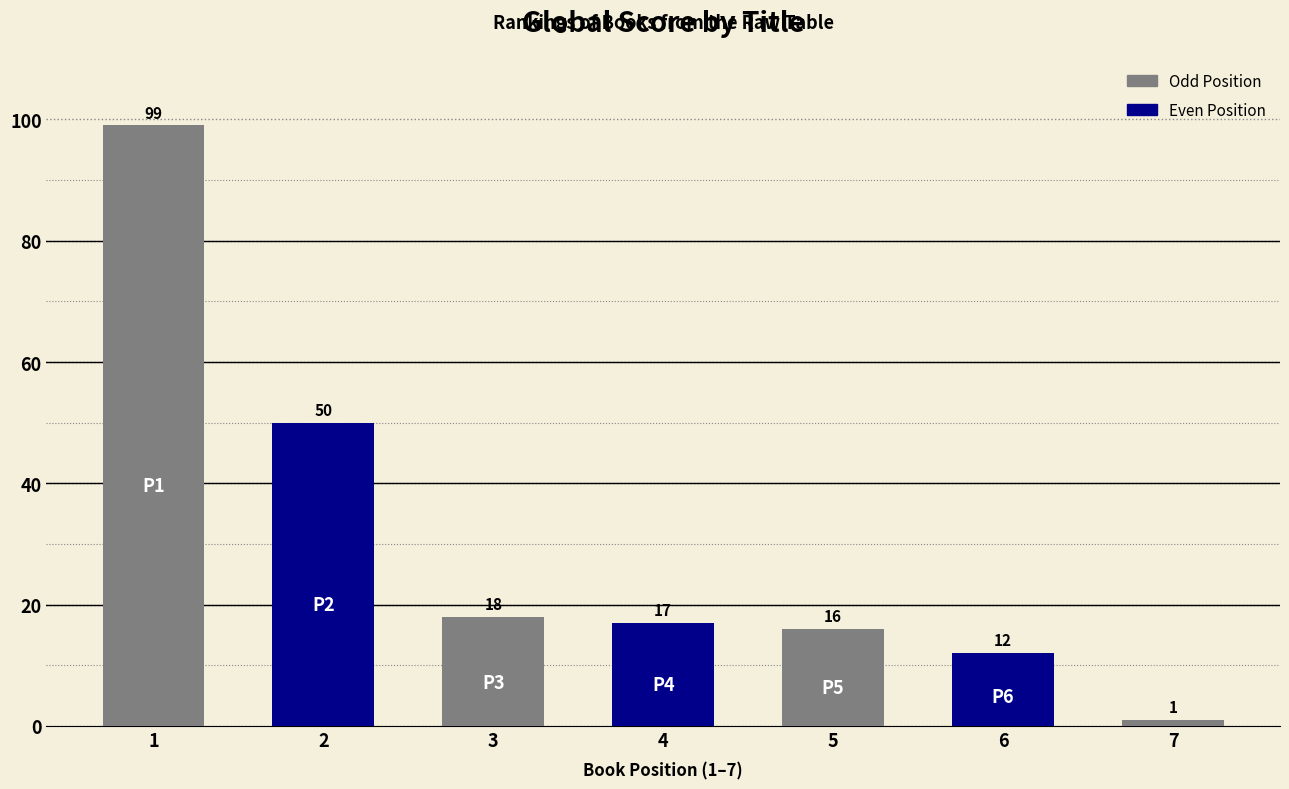

Does the chart contain any negative values?

No